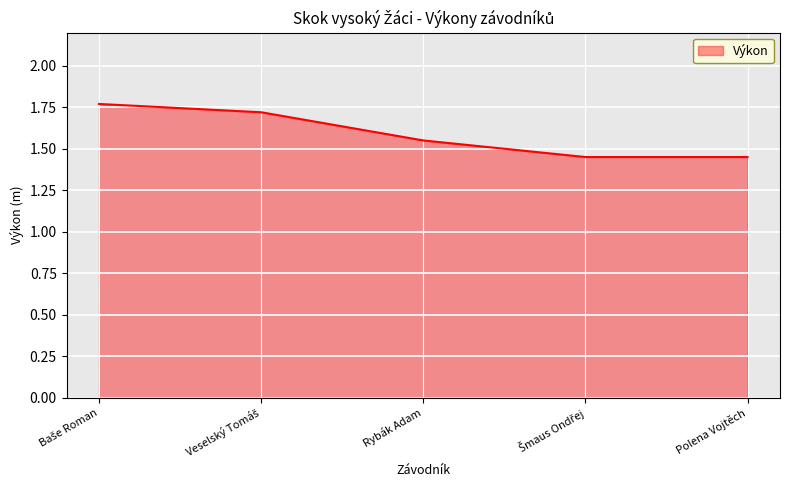

True or false: there are more than 1 points higher than both neighbors.

False